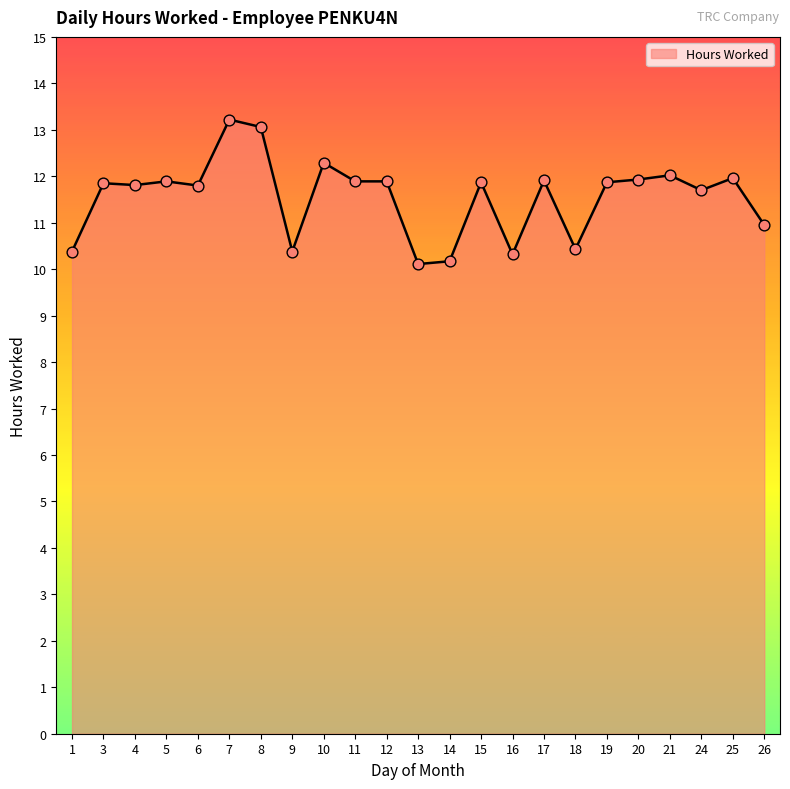

Between 25 and 24, which is larger?

25